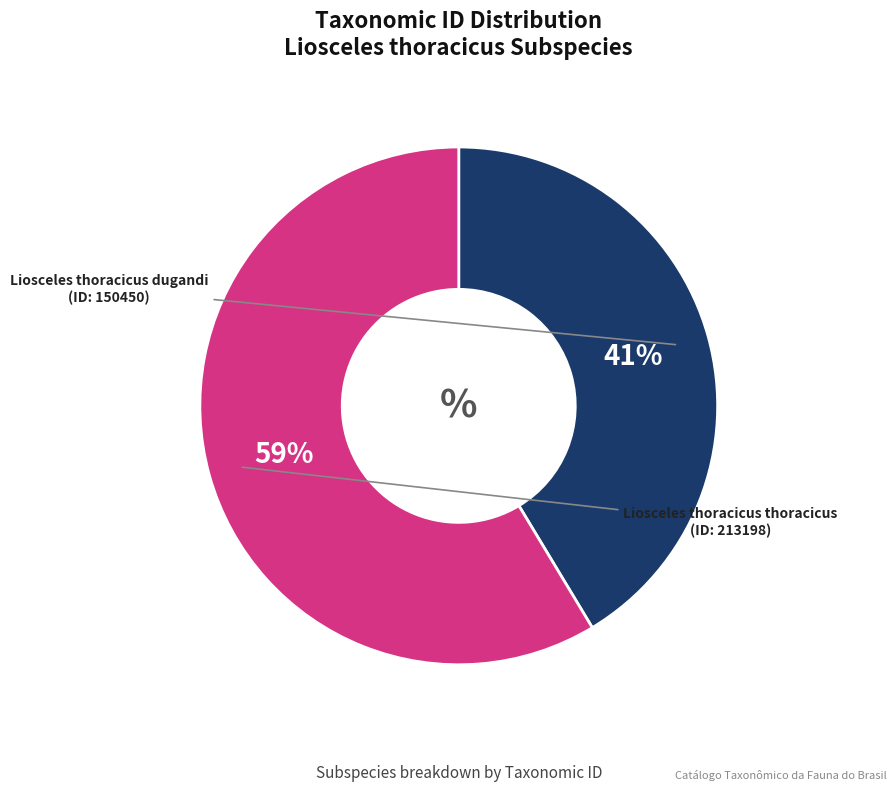

Which category accounts for the majority?

Liosceles thoracicus thoracicus